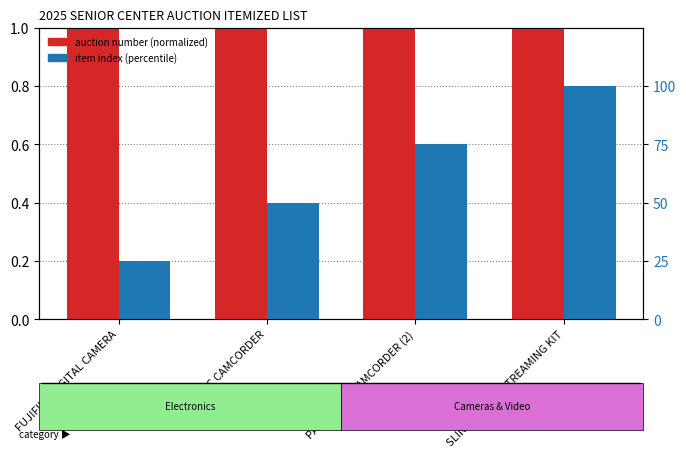

The value of auction number (normalized) at PANASONIC CAMCORDER is 1.4. True or false?

False